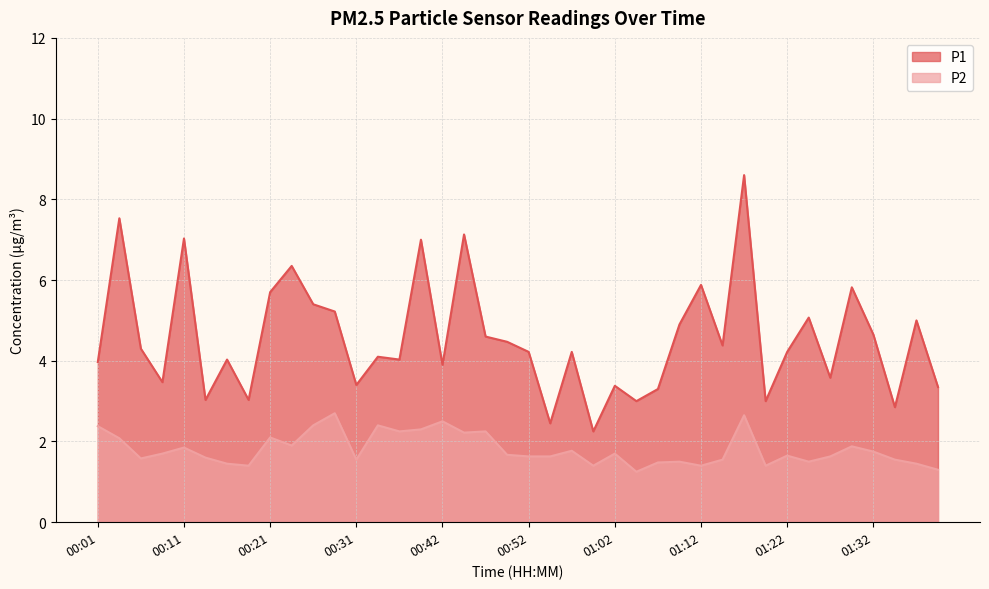

Reading left to right, what are all the values shown in this chart?

P1: 00:01=4.0	00:04=7.5	00:06=4.3	00:09=3.5	00:11=7.0	00:14=3.0	00:16=4.0	00:19=3.0	00:21=5.7	00:24=6.3	00:26=5.4	00:29=5.2	00:31=3.4	00:34=4.1	00:36=4.0	00:39=7.0	00:42=3.9	00:44=7.1	00:47=4.6	00:49=4.5	00:52=4.2	00:54=2.5	00:57=4.2	00:59=2.2	01:02=3.4	01:04=3.0	01:07=3.3	01:09=4.9	01:12=5.9	01:14=4.4	01:17=8.6	01:19=3.0	01:22=4.2	01:24=5.1	01:27=3.6	01:29=5.8	01:32=4.7	01:35=2.9	01:37=5.0	01:40=3.4
P2: 00:01=2.4	00:04=2.1	00:06=1.6	00:09=1.7	00:11=1.9	00:14=1.6	00:16=1.4	00:19=1.4	00:21=2.1	00:24=1.9	00:26=2.4	00:29=2.7	00:31=1.6	00:34=2.4	00:36=2.2	00:39=2.3	00:42=2.5	00:44=2.2	00:47=2.2	00:49=1.7	00:52=1.6	00:54=1.6	00:57=1.8	00:59=1.4	01:02=1.7	01:04=1.2	01:07=1.5	01:09=1.5	01:12=1.4	01:14=1.6	01:17=2.6	01:19=1.4	01:22=1.6	01:24=1.5	01:27=1.6	01:29=1.9	01:32=1.8	01:35=1.6	01:37=1.4	01:40=1.3